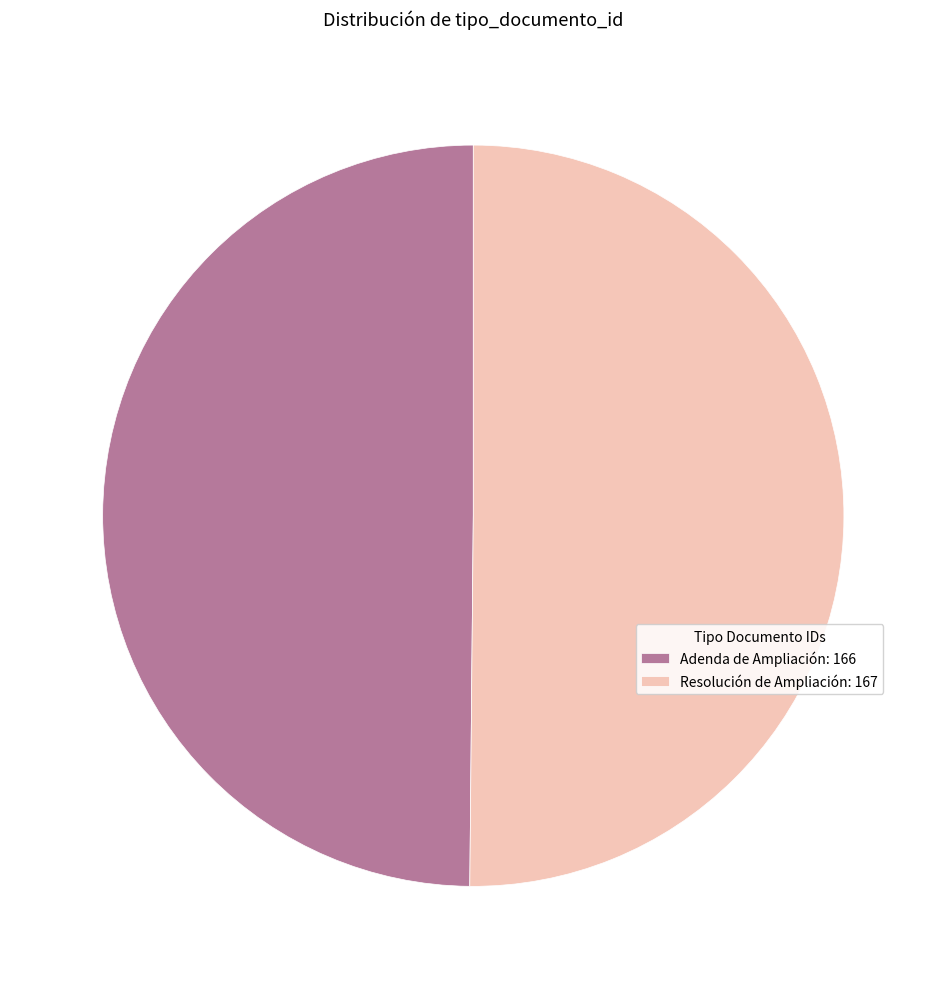

What is the ratio of the value at Adenda de Ampliación: 166 to the value at Resolución de Ampliación: 167?

1.0